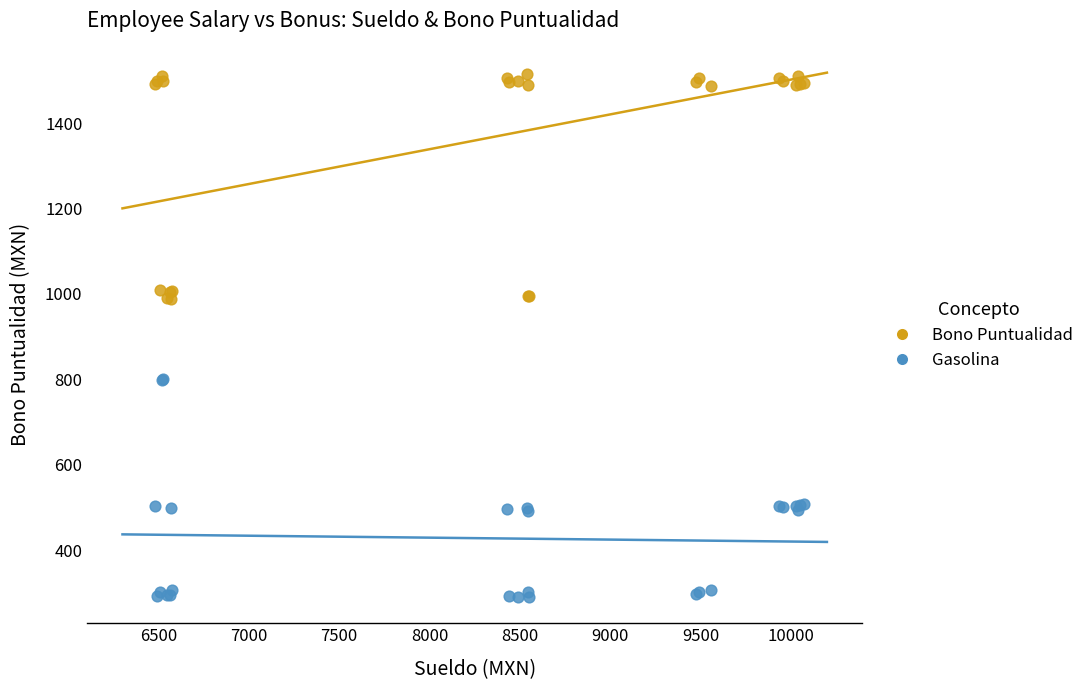

Which series reaches the maximum Y coordinate?

Bono Puntualidad